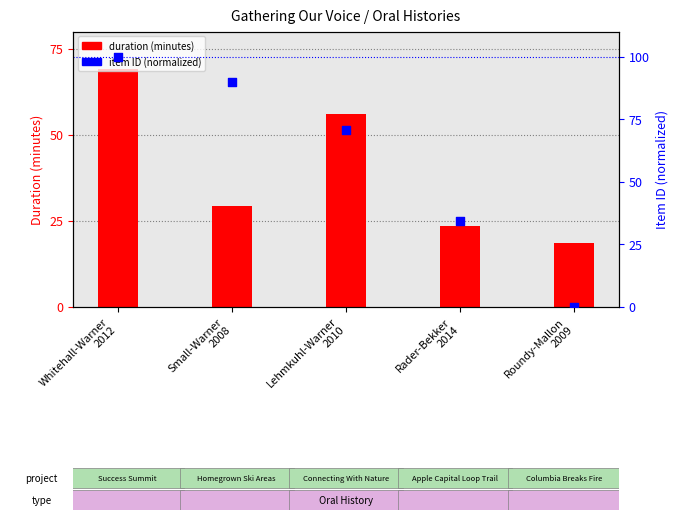

At which category is the sum across all series the highest?

Whitehall-Warner
2012